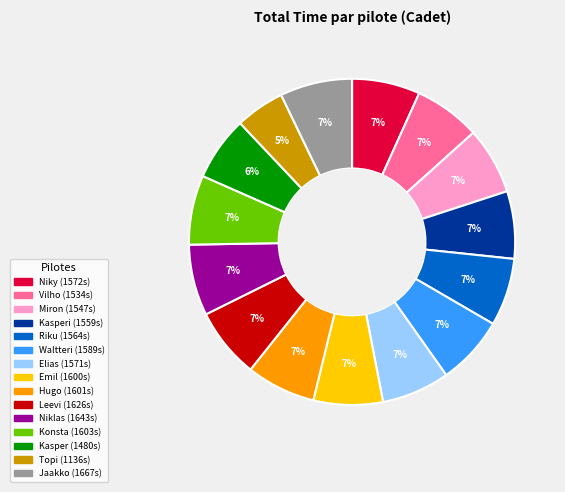

Is there a majority slice in this chart?

No